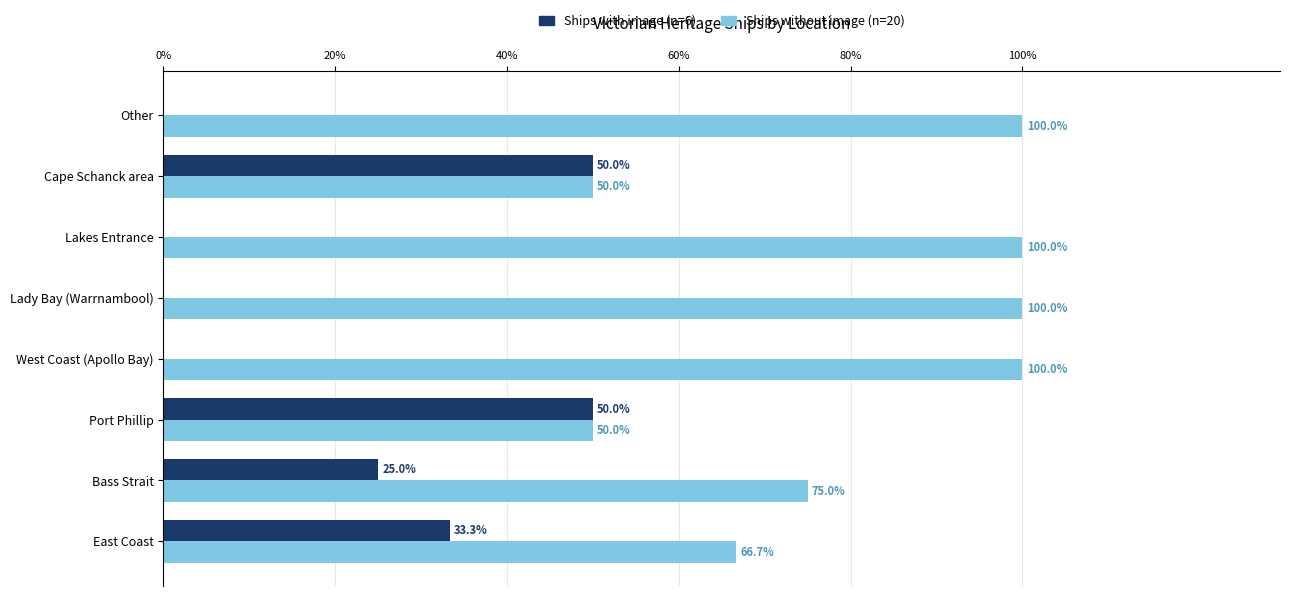

What is the total value across all series at Port Phillip?

100.0